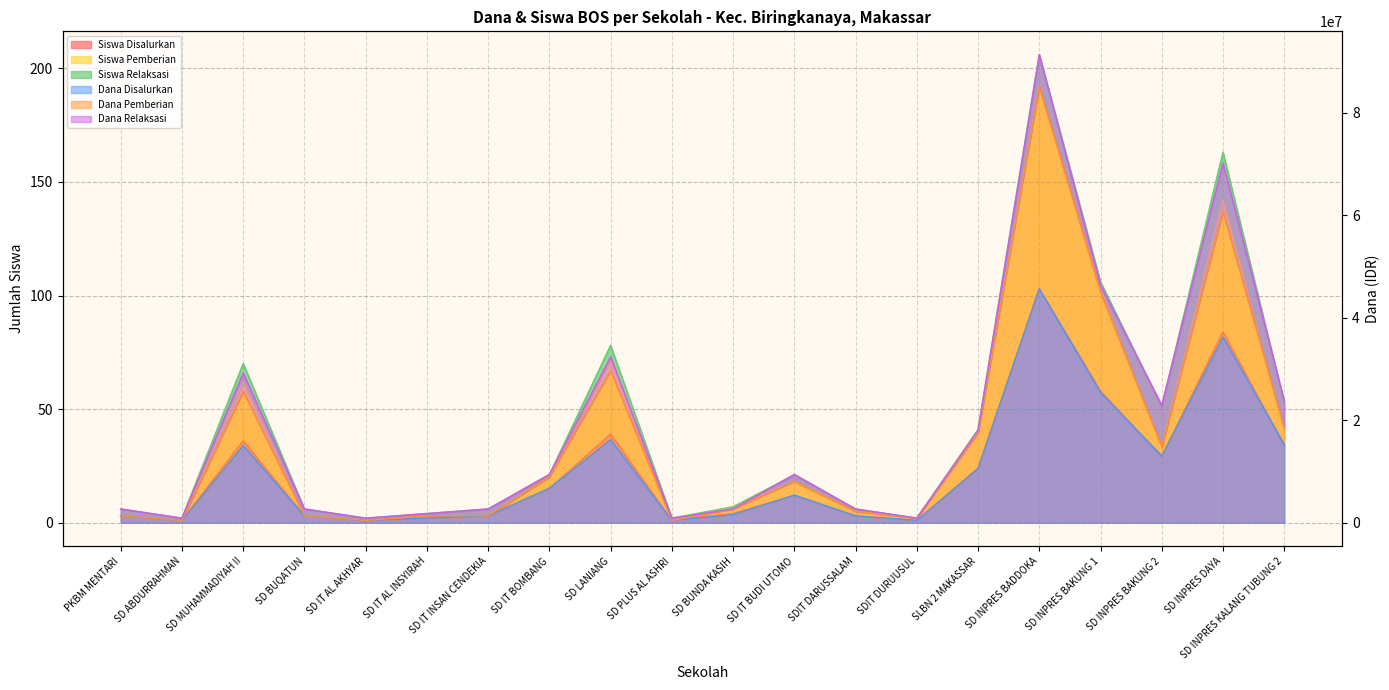

Is the value of Dana Disalurkan at SD IT AL INSYIRAH greater than the value of Siswa Pemberian at SDIT DARUSSALAM?

Yes